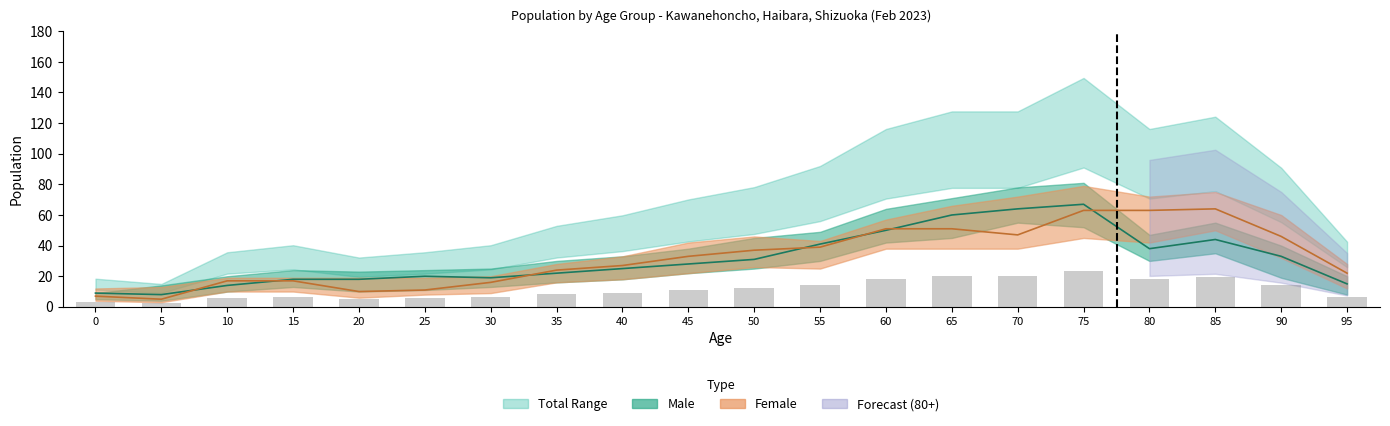

Reading left to right, list all the values displayed in this chart.

Male estimate: 9.0	8.0	14.0	18.0	18.0	20.0	19.0	22.0	25.0	28.0	31.0	41.0	50.0	60.0	64.0	67.0	38.0	44.0	33.0	15.0
Female estimate: 7.0	5.0	17.0	17.0	10.0	11.0	16.0	24.0	27.0	33.0	37.0	39.0	51.0	51.0	47.0	63.0	63.0	64.0	46.0	22.0
Count (bar): 2.9	2.3	5.6	6.3	5.0	5.6	6.3	8.3	9.4	11.0	12.2	14.4	18.2	20.0	20.0	23.4	18.2	19.4	14.2	6.7